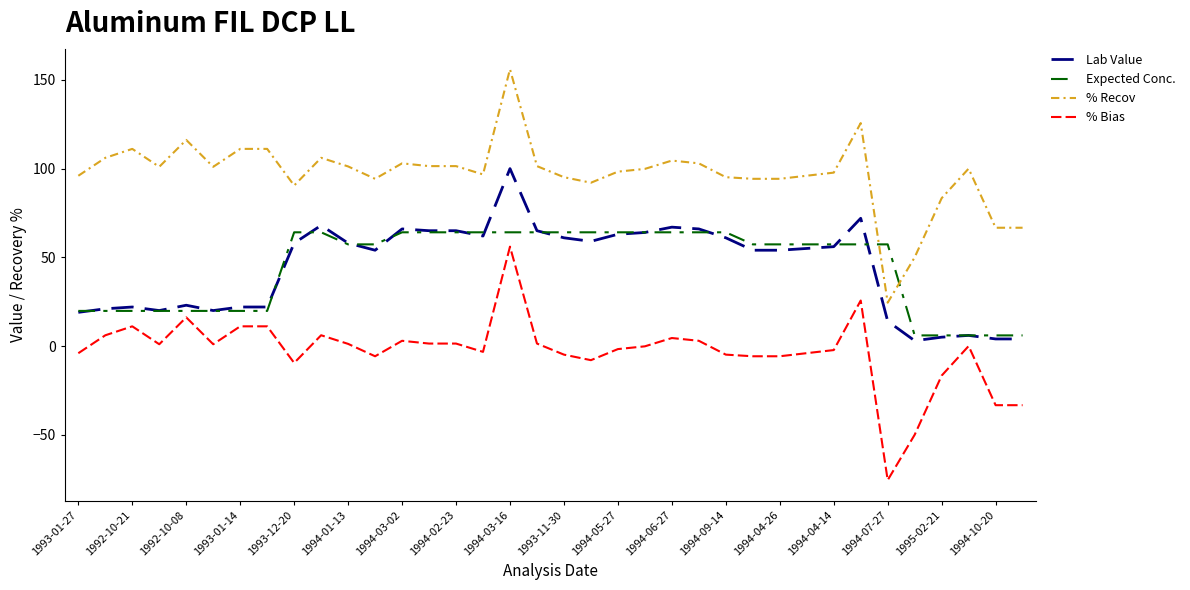

What are all the series names shown in the legend?

Lab Value, Expected Conc., % Recov, % Bias